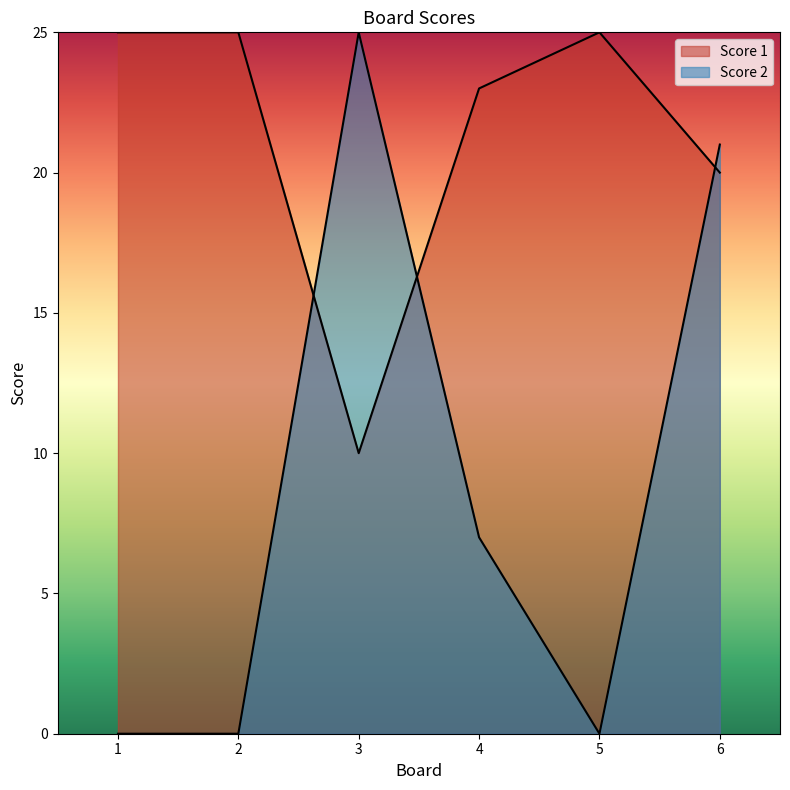

The Score 2 series shows 0 at 1. True or false?

True